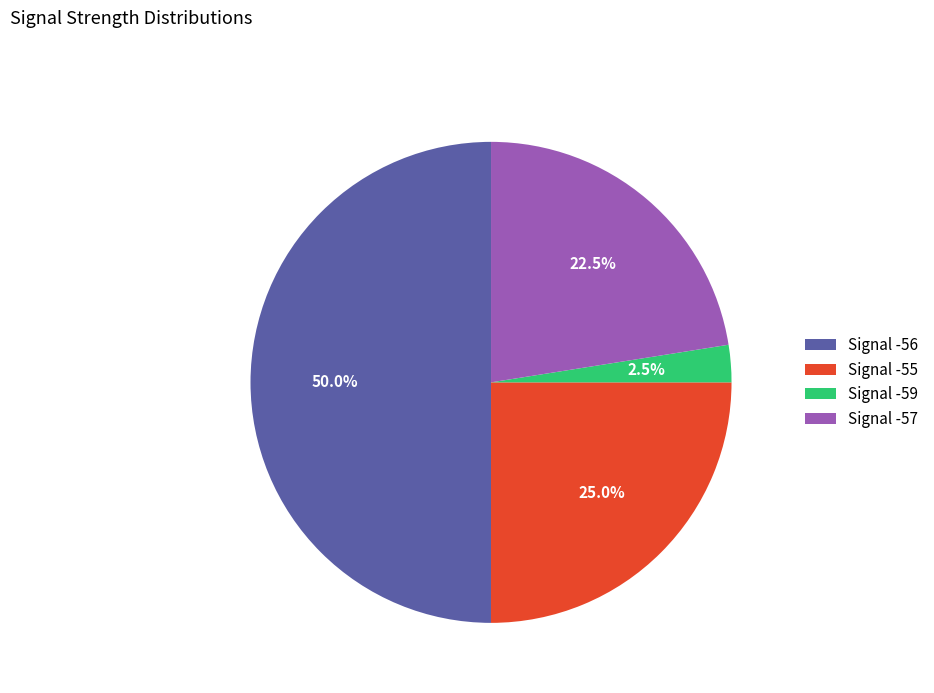

Does Signal -57 account for over 50% of the chart?

No